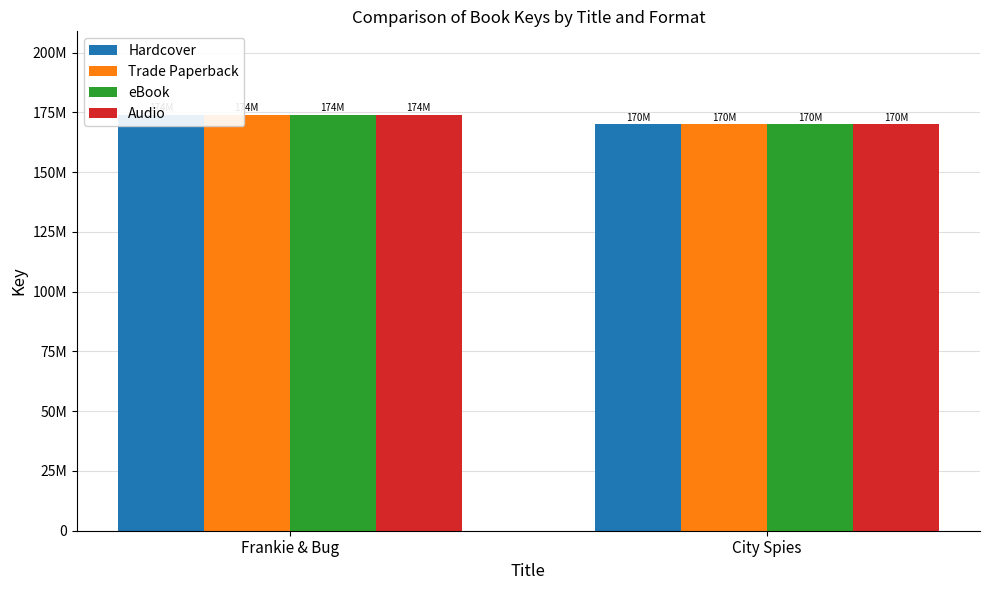

Which series has the largest total across all categories?

Hardcover